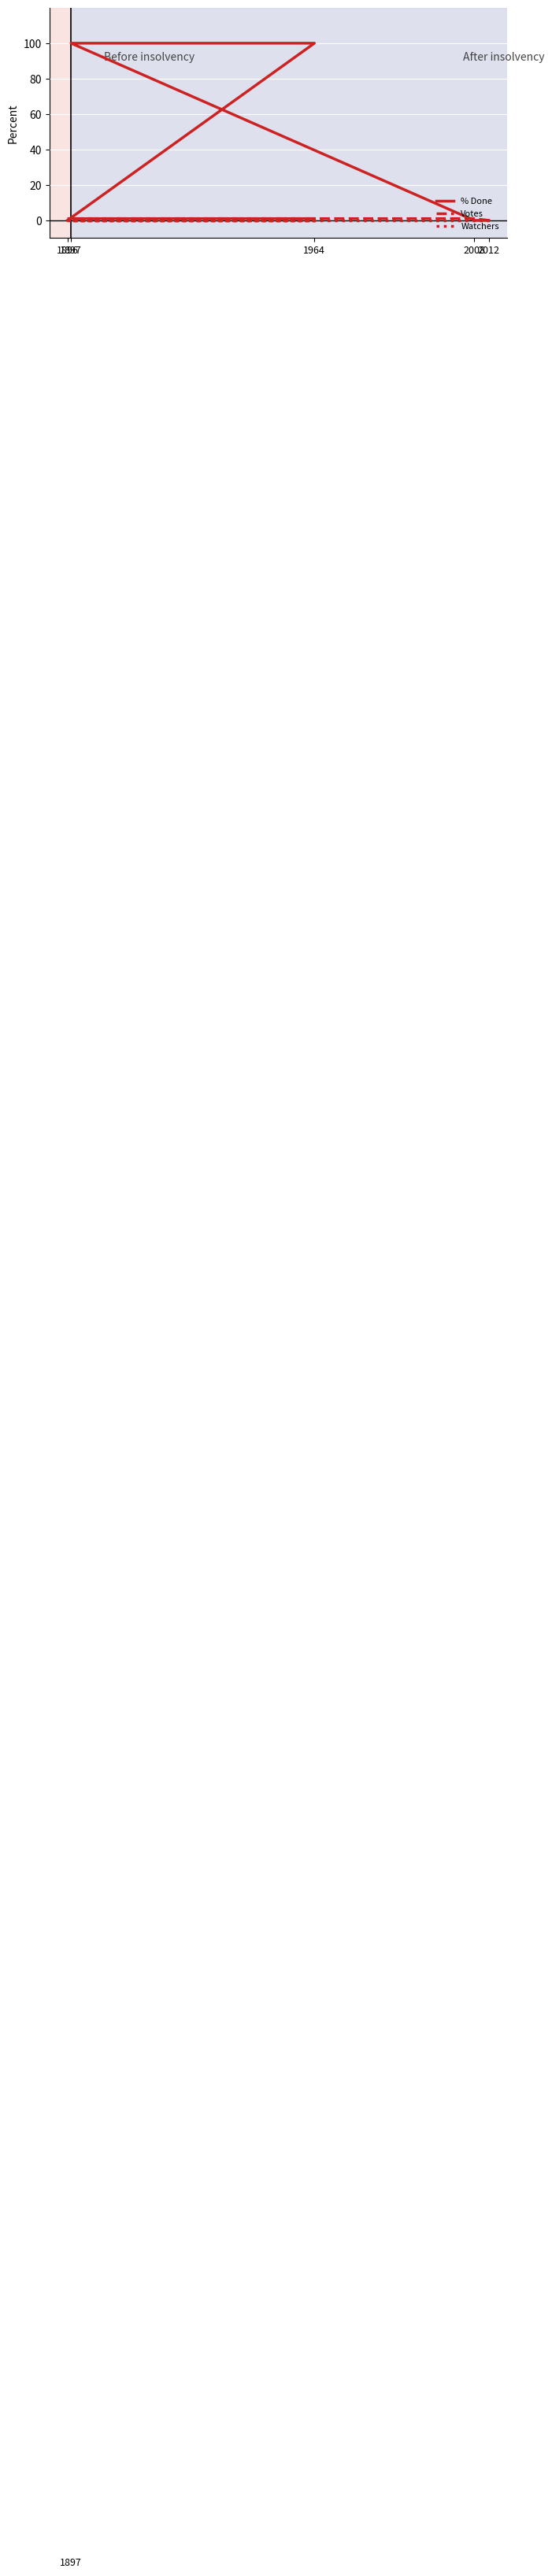

List the labels in order of Watchers value, largest first.

1896, 1964, 1897, 2008, 2012